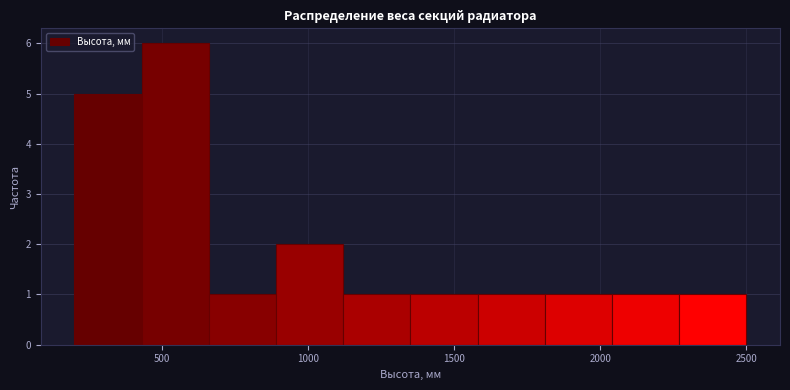

What is the height of the bar covering 430 to 660 on the x-axis? Neither the bar edges nor the heights are printed on the chart, so give them approximately, as read against the axes.

6